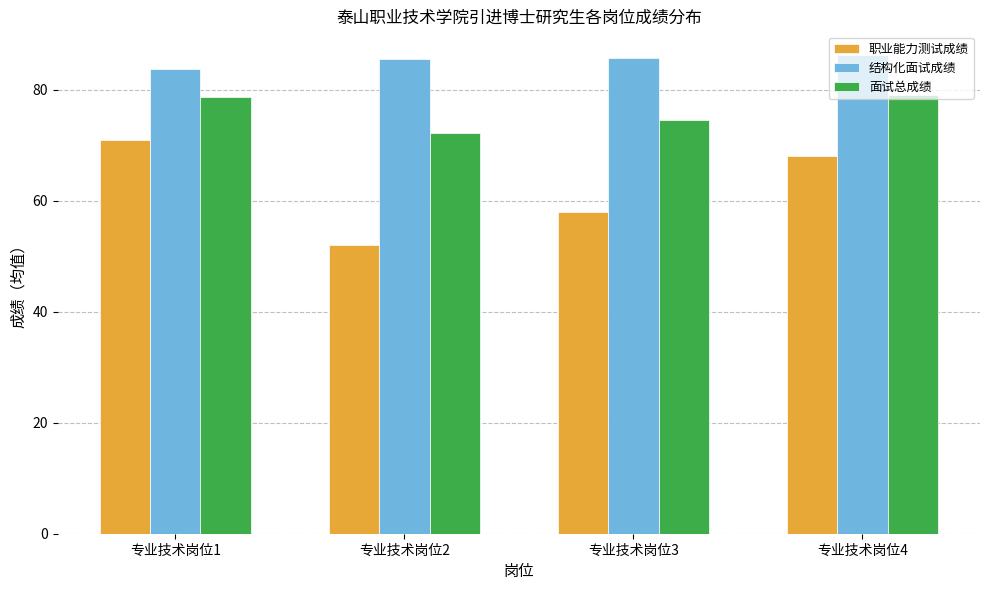

What are all the series names shown in the legend?

职业能力测试成绩, 结构化面试成绩, 面试总成绩